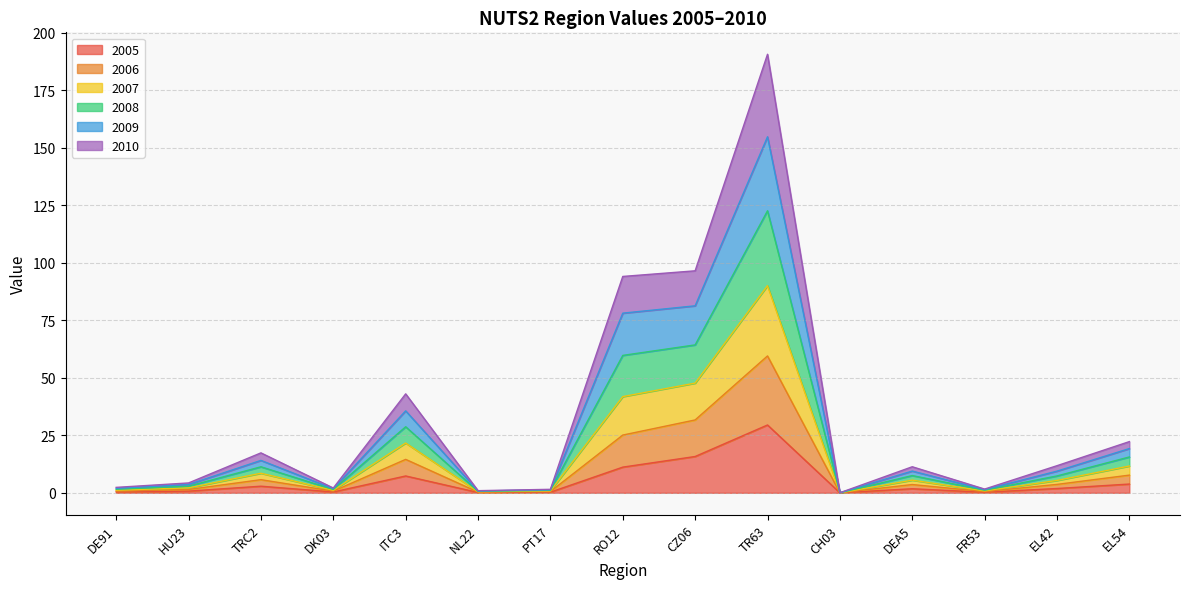

At which label does 2008 reach its minimum?

CH03